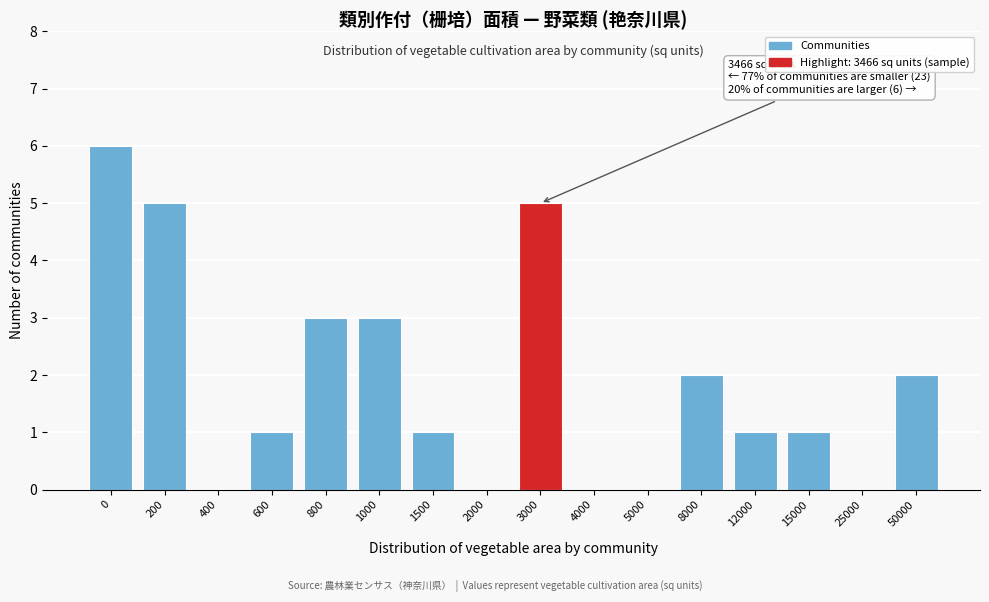

Reading left to right, extract all data points from this chart.

0=6	200=5	400=0	600=1	800=3	1000=3	1500=1	2000=0	3000=5	4000=0	5000=0	8000=2	12000=1	15000=1	25000=0	50000=2